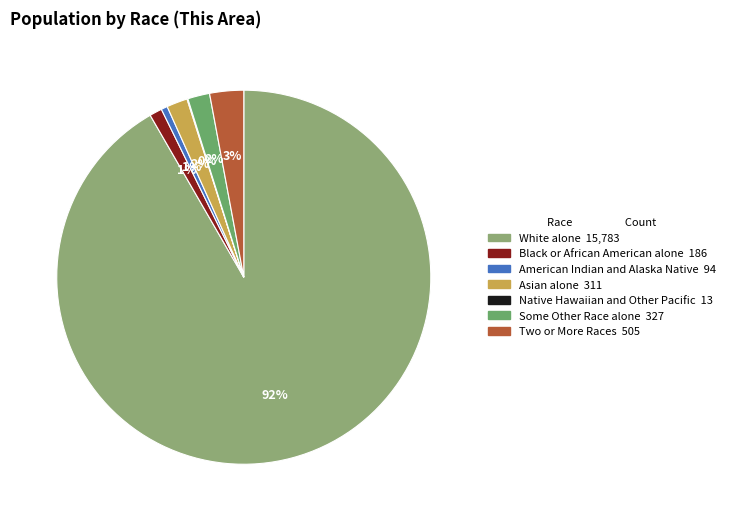

What percentage is NOT represented by Two or More Races?

97.1%